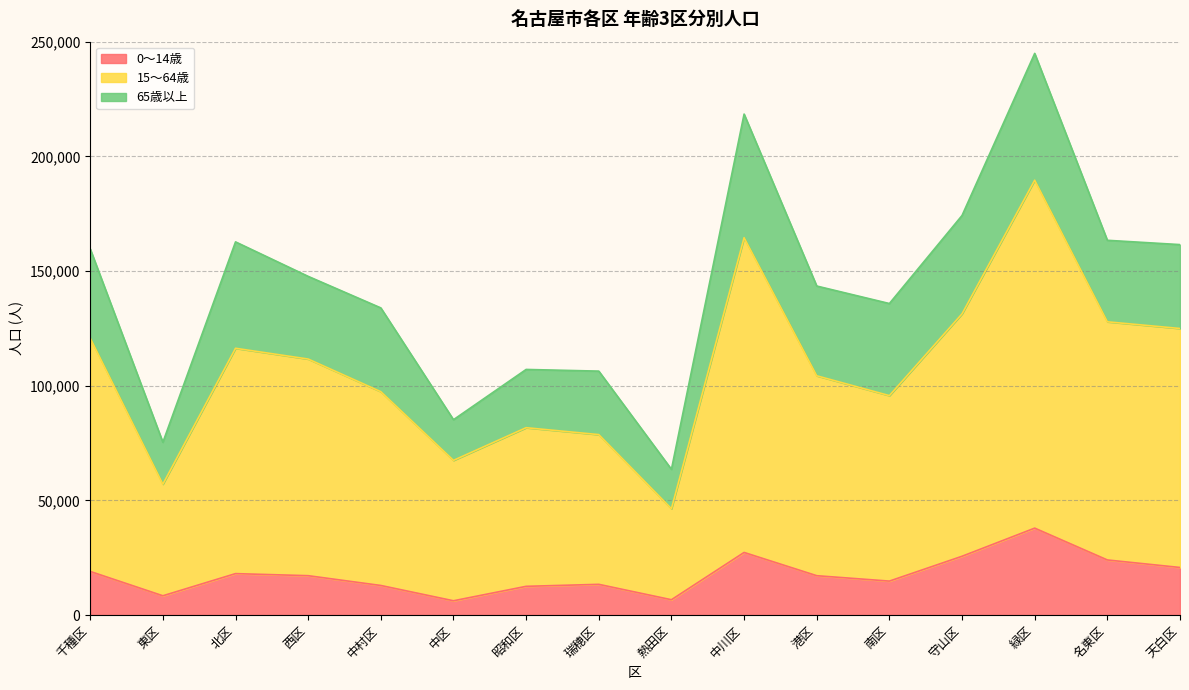

What is the lowest value of the 0～14歳 series?

6207